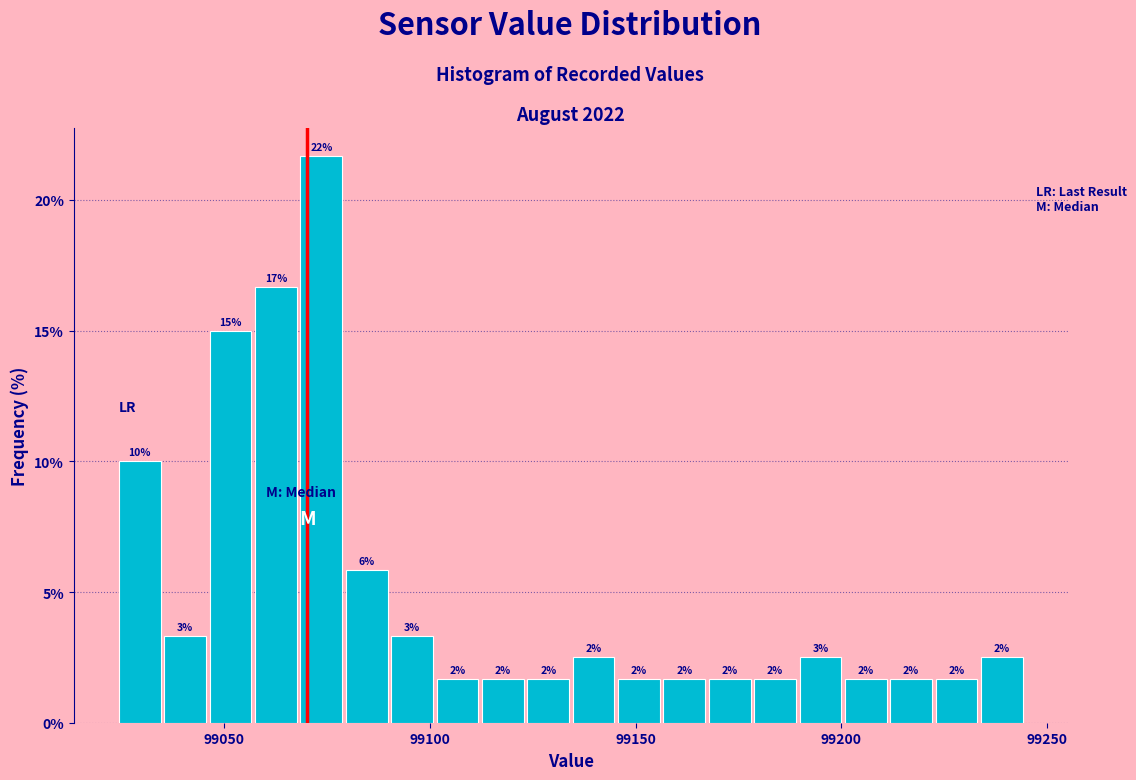

Read against the x-axis, roughly where is the centre of the tallest bar?

99075